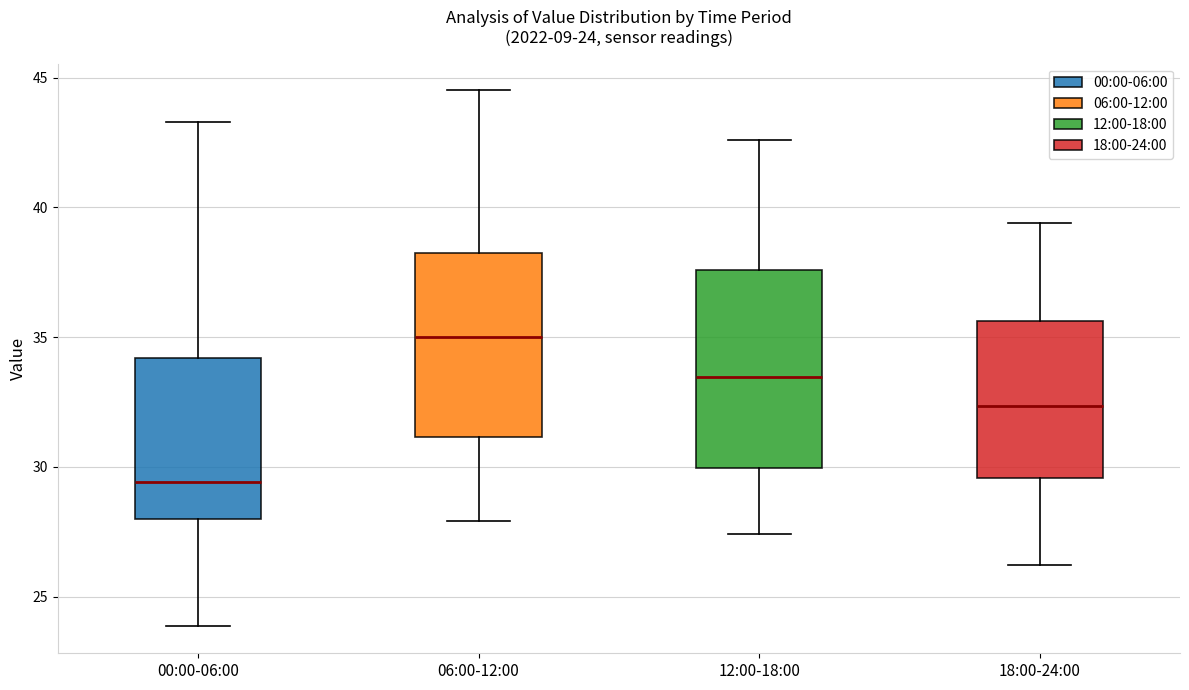

Comparing the boxes themselves (not the whiskers), which one is the tallest?

12:00-18:00